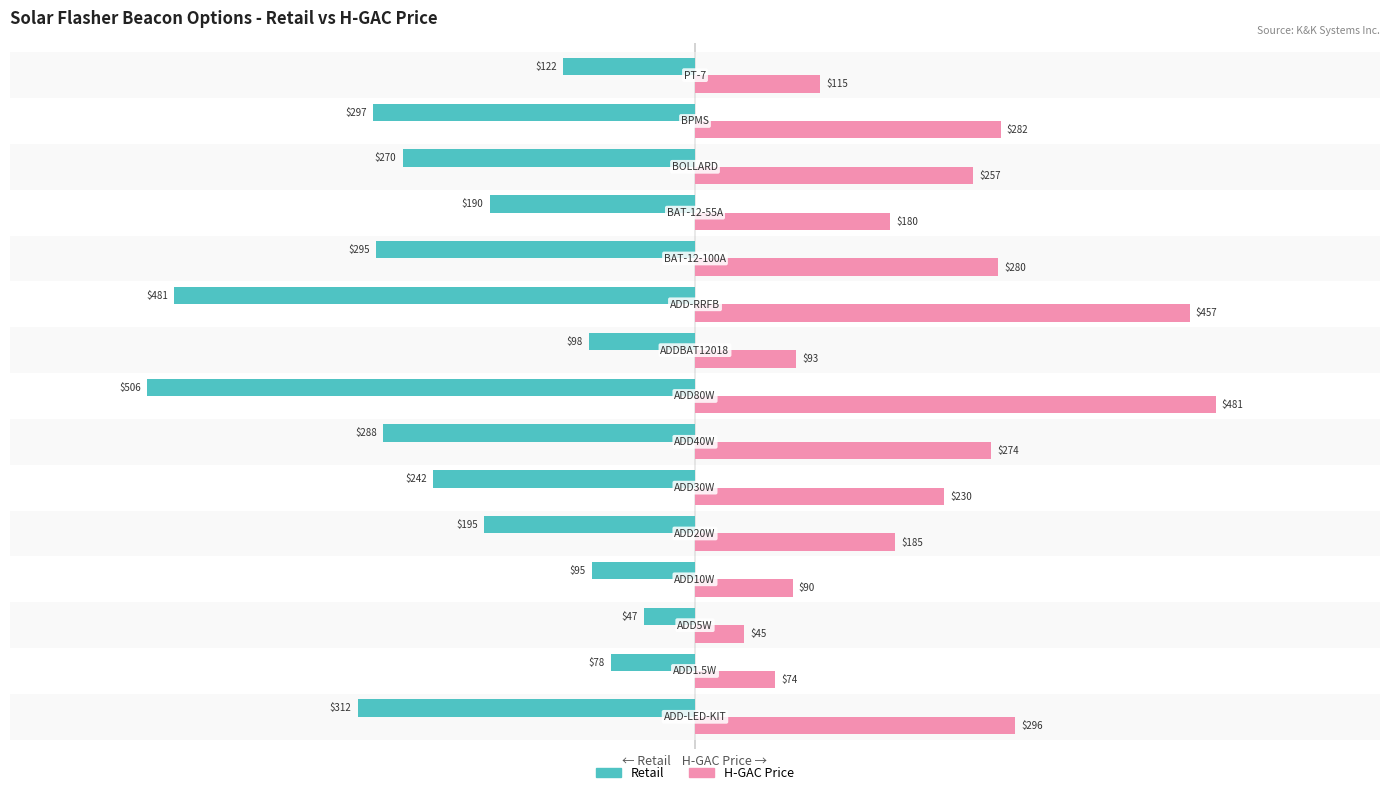

What are all the series names shown in the legend?

Retail, H-GAC Price